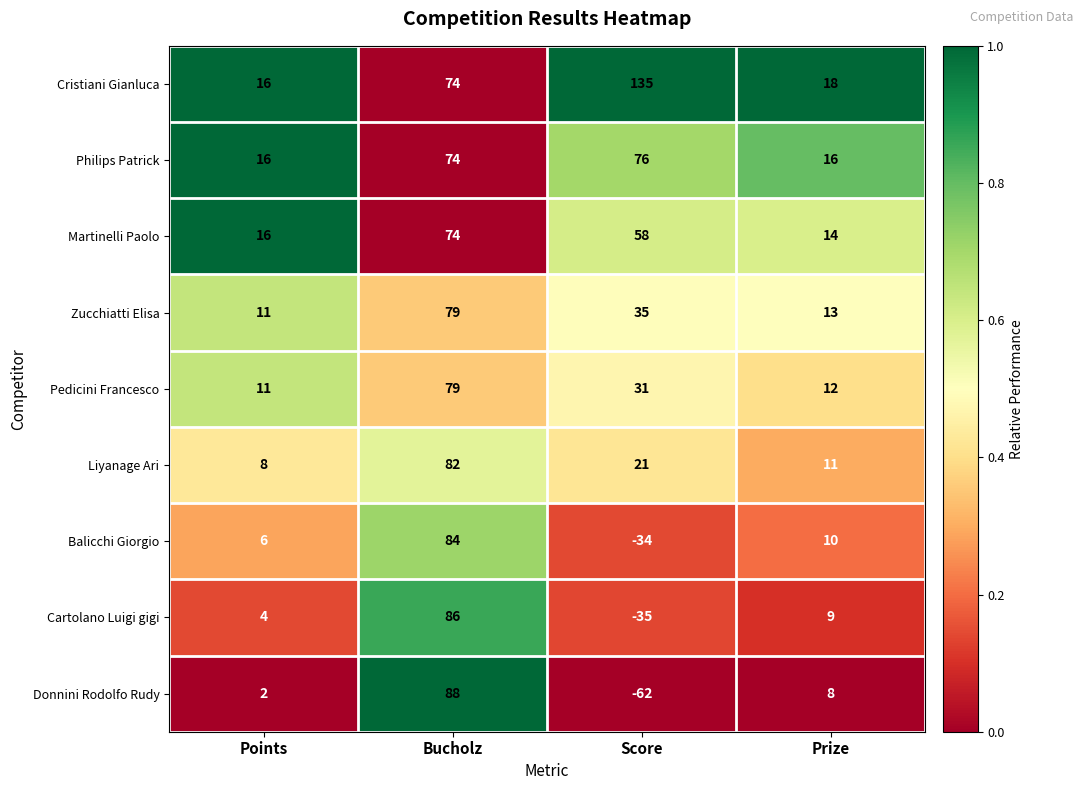

What is the difference between the Liyanage Ari values at Score and Bucholz?

61